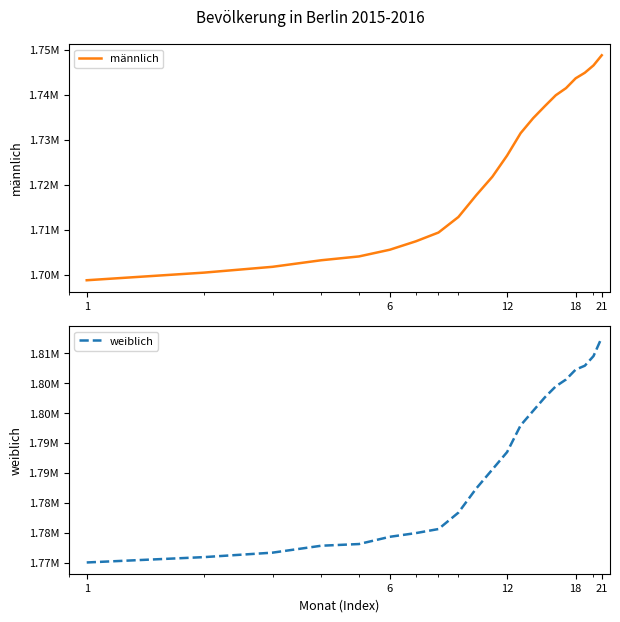

True or false: weiblich and männlich intersect in this chart.

False